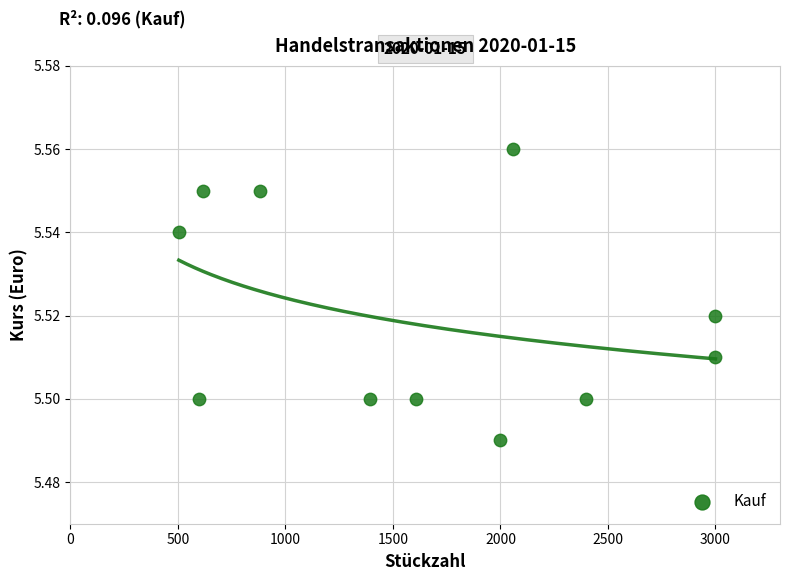

What is the average X value?

1641.5